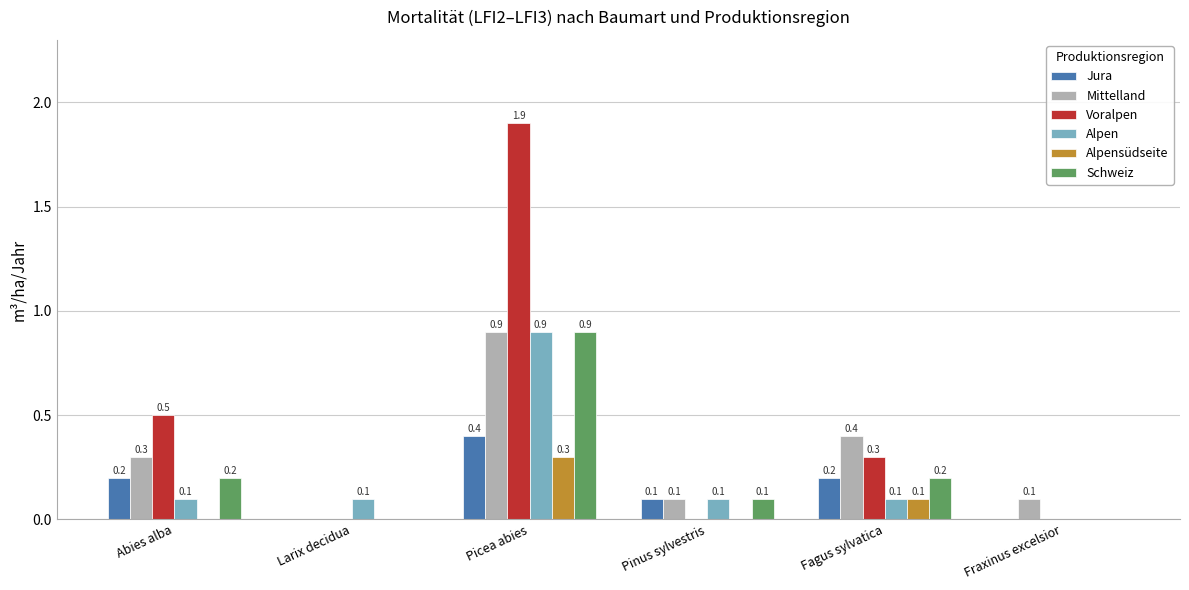

How many Voralpen values are between 0 and 1?

5